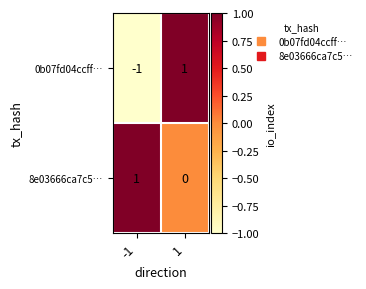

Reading left to right, extract all data points from this chart.

0b07fd04ccff…: -1	1
8e03666ca7c5…: 1	0